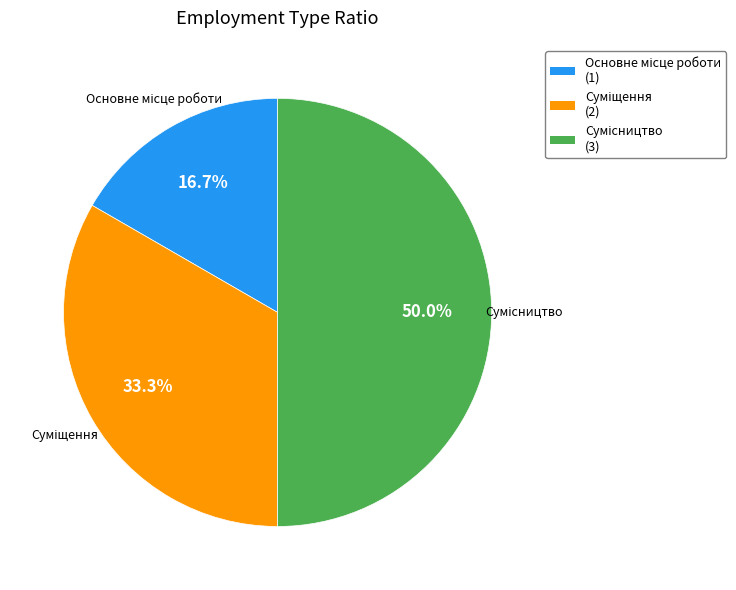

The Суміщення slice represents 20% of the pie. True or false?

False